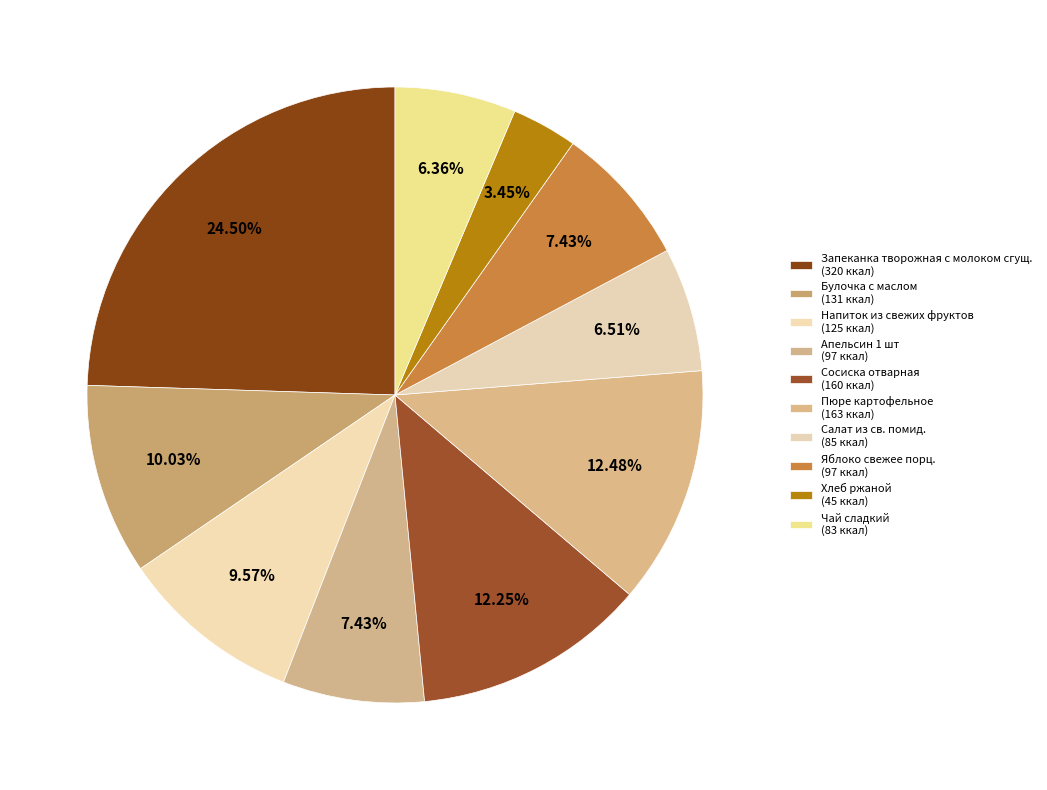

To the nearest percent, what percentage of the pie is Салат из св. помид.?

7%